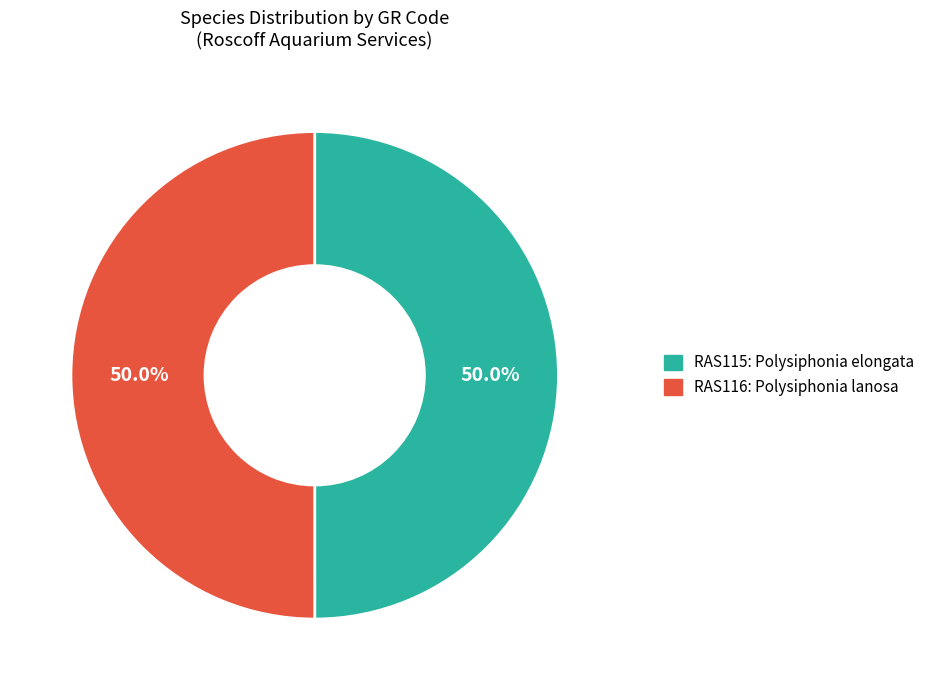

How many slices are in this pie chart?

2